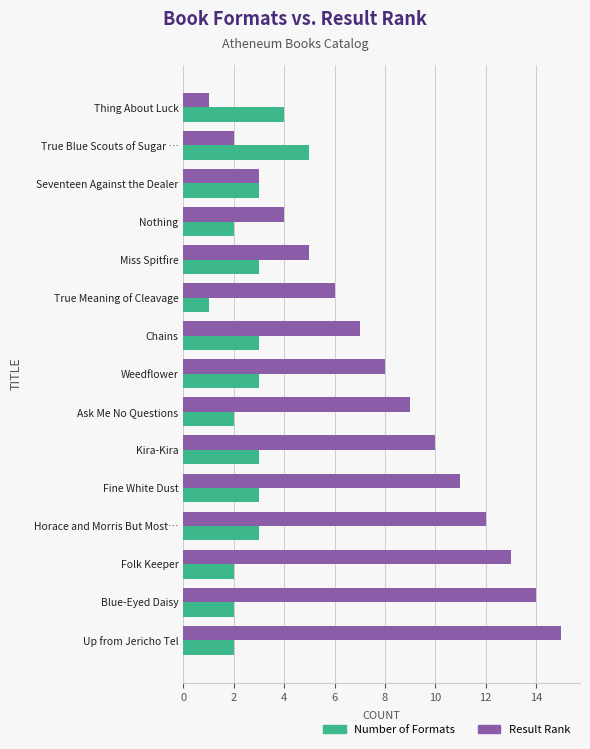

Which series has the largest range (max minus min)?

Result Rank